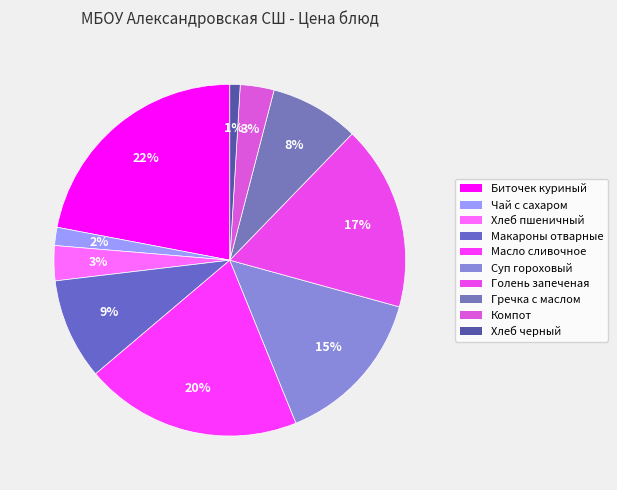

How many segments does this pie chart have?

10